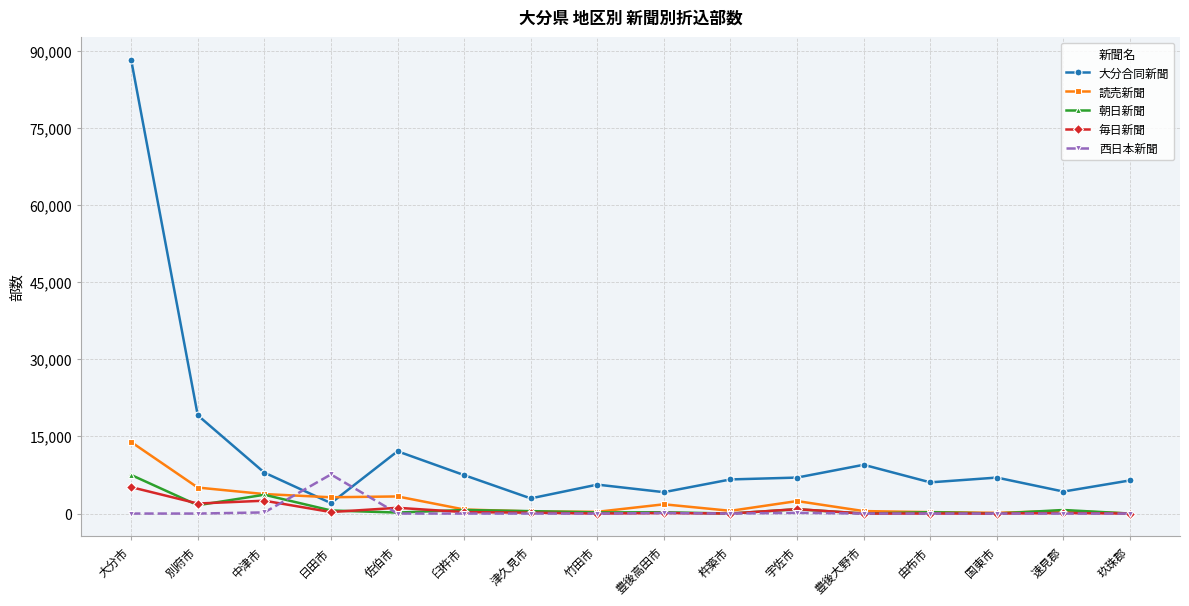

At which category is the sum across all series the highest?

大分市